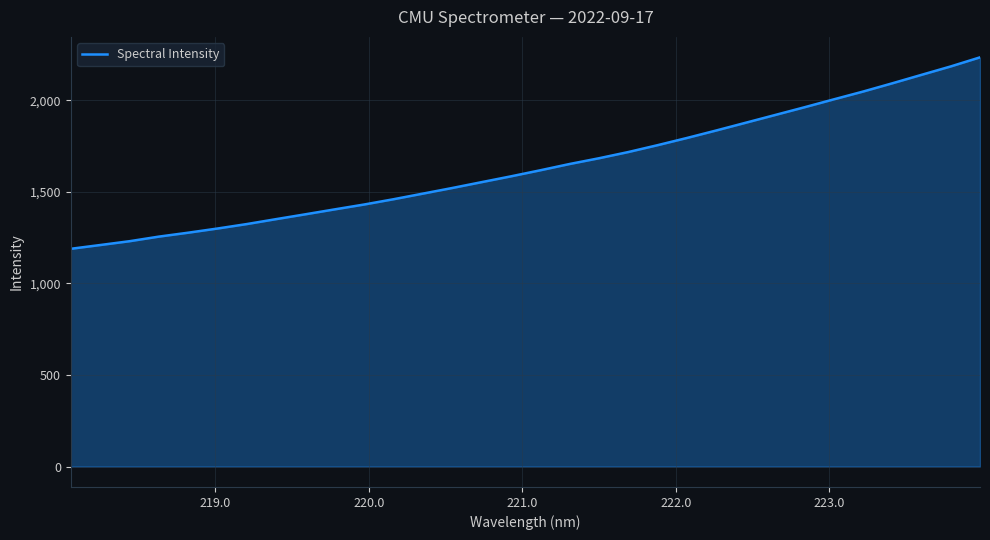

What is the difference between the maximum and minimum values?

1045.5